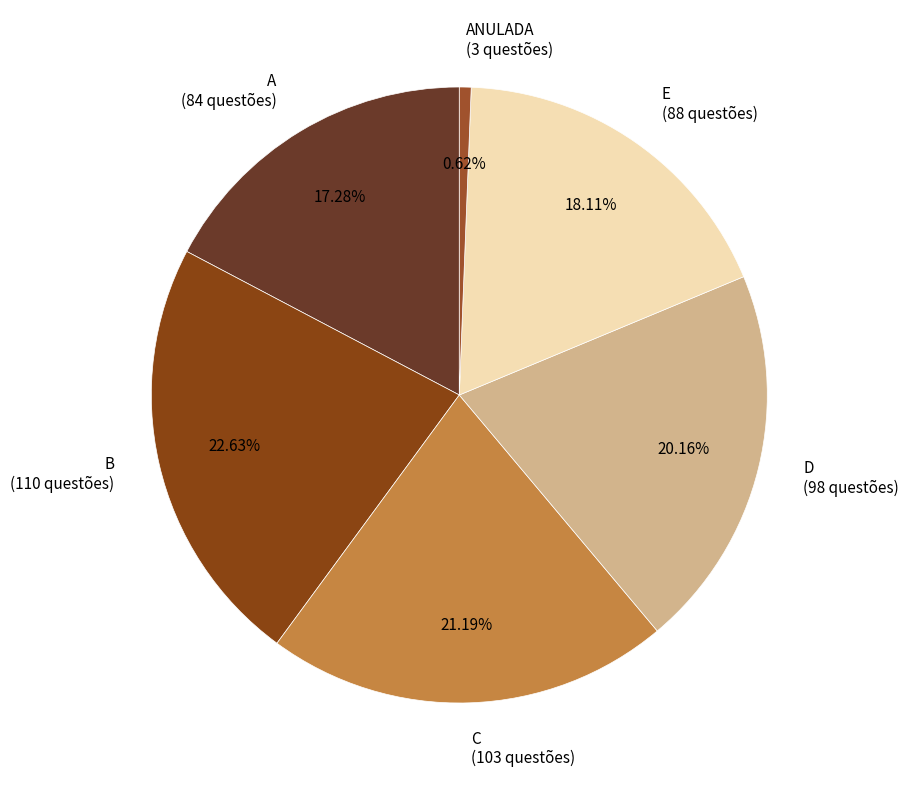

Which category has the smallest portion of the pie?

ANULADA (3 questões)